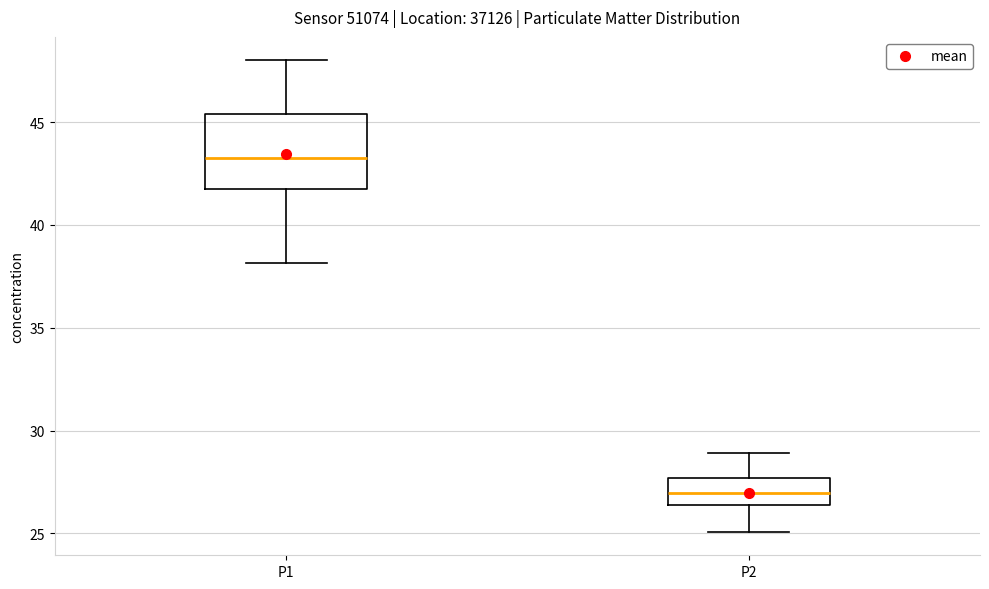

Reading left to right, read every box against the y-axis: the position of its median line, the range the box covers, and the ends of its whiskers. The values are not printed on the chart, so give them approximately, as read against the axis.

P1: median 43.5, box 42.0 to 45.5, whiskers 38.0 to 48.0
P2: median 27.0, box 26.5 to 27.5, whiskers 25.0 to 29.0